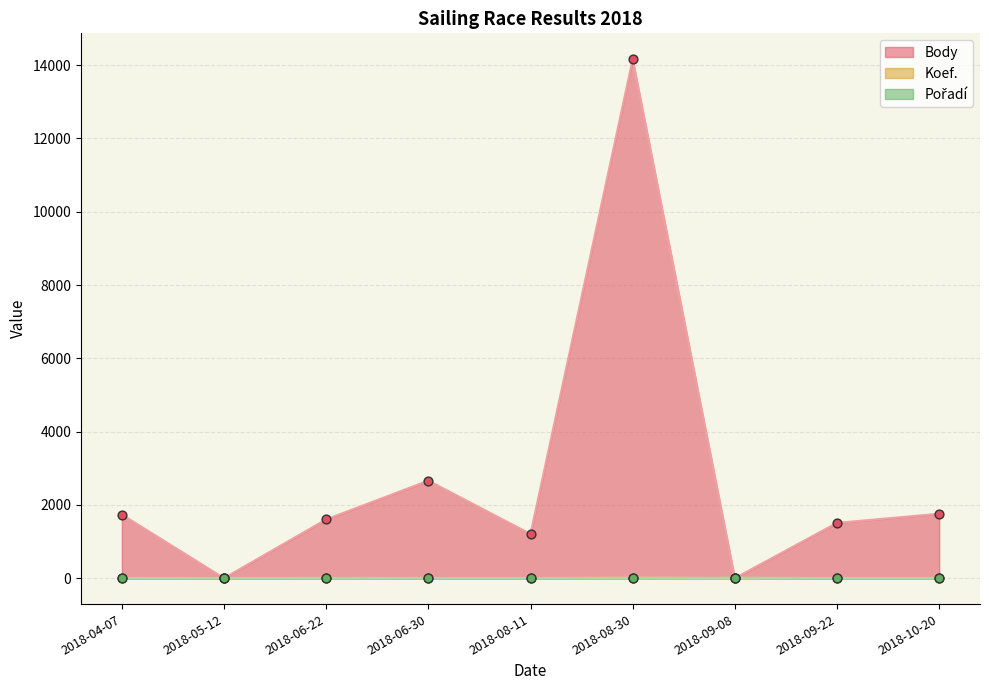

What are all the series names shown in the legend?

Body, Koef., Pořadí